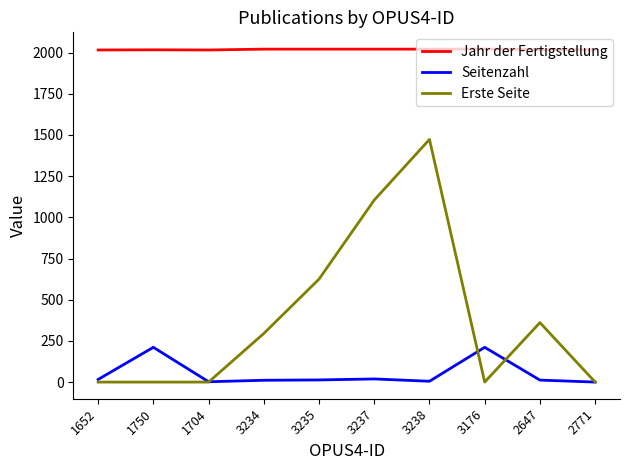

What is the spread (max minus min) of values at 2647?

2006